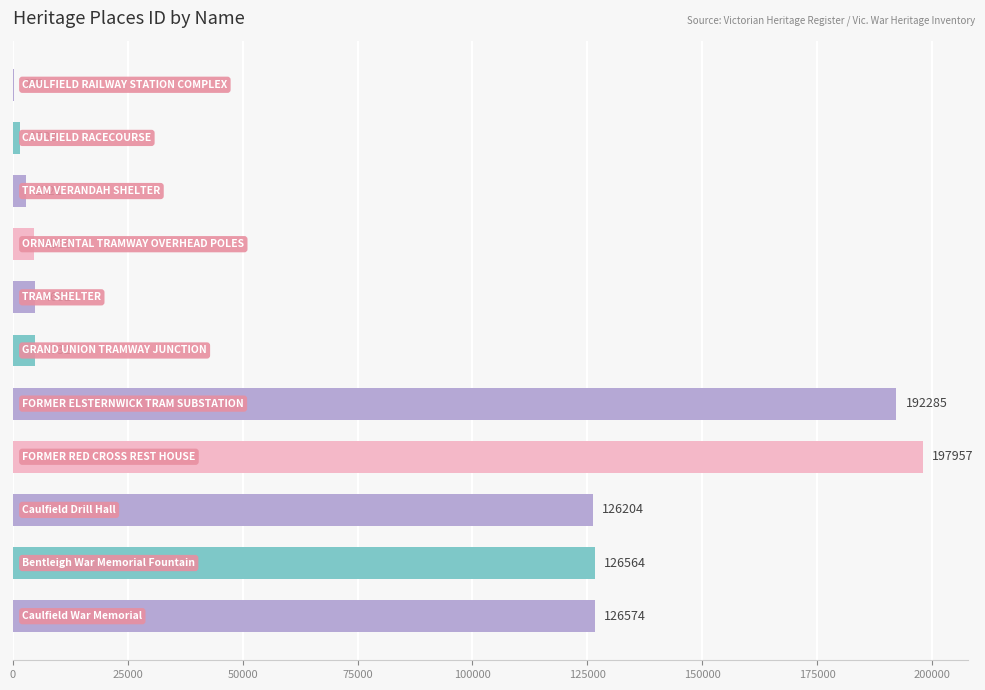

Count the number of categories in the chart.

11